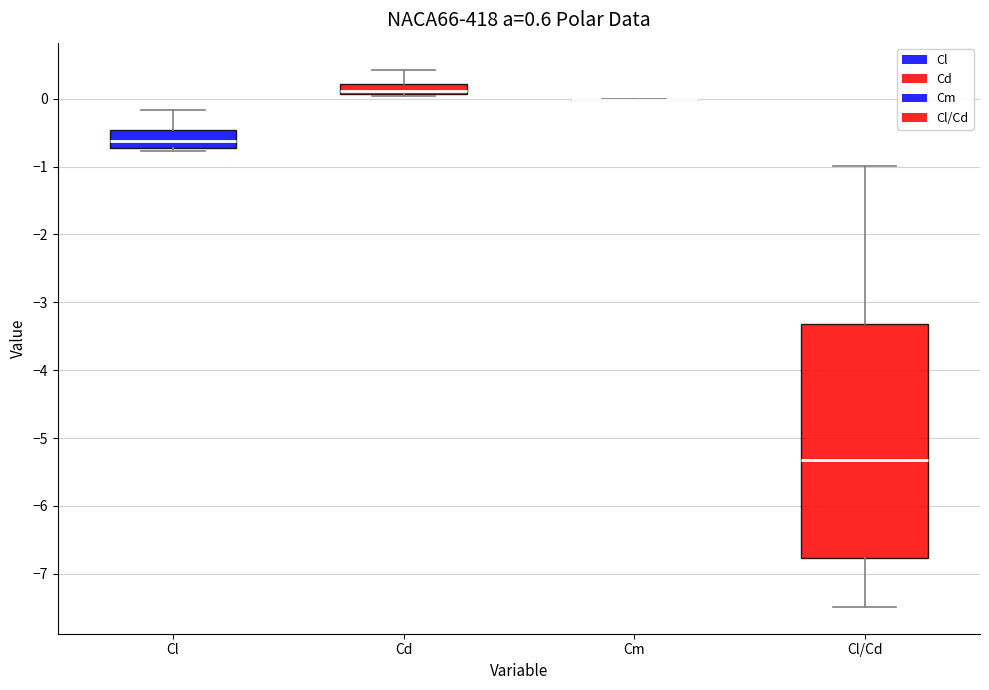

Comparing the boxes themselves (not the whiskers), which one is the tallest?

Cl/Cd